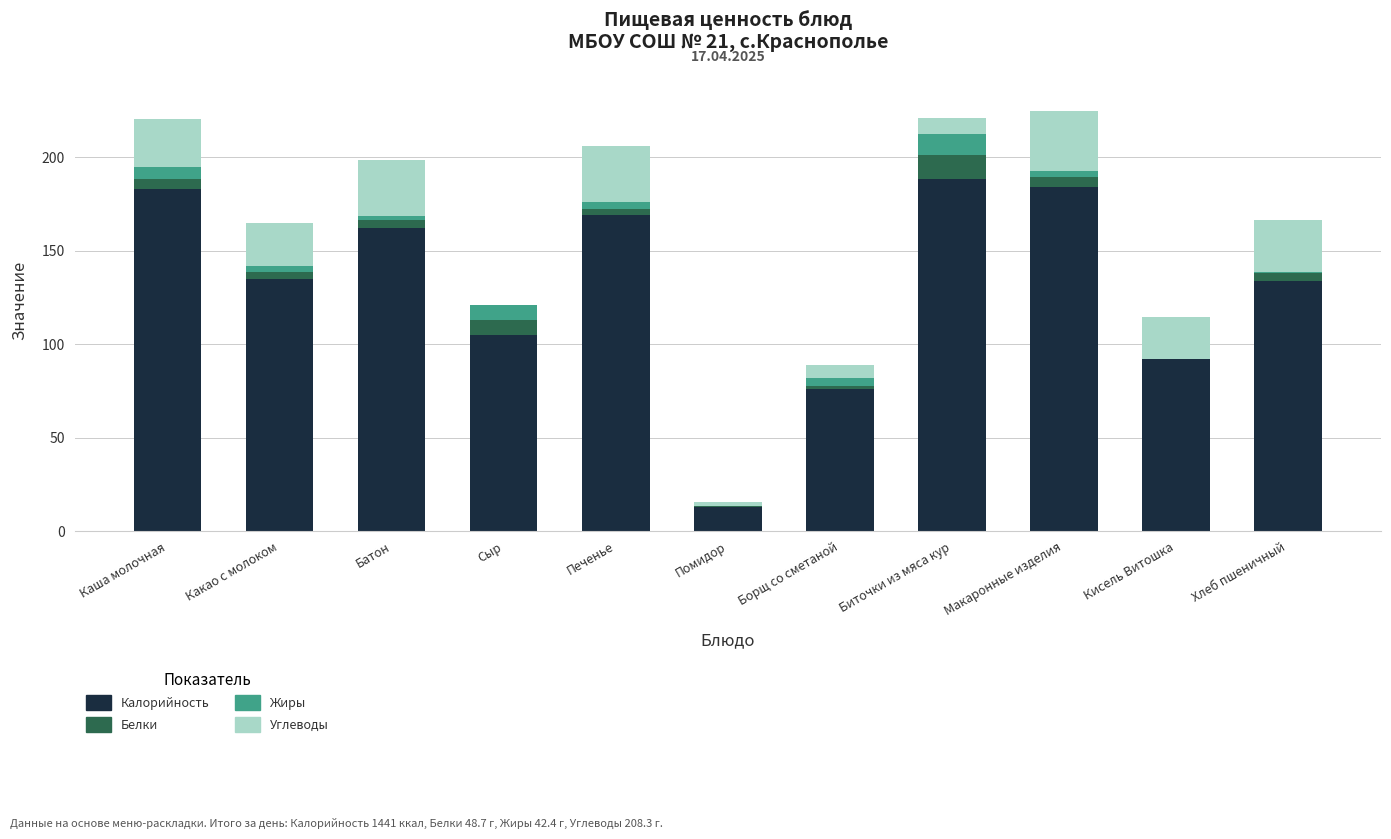

Where is Калорийность nearest to the value 100?

Сыр